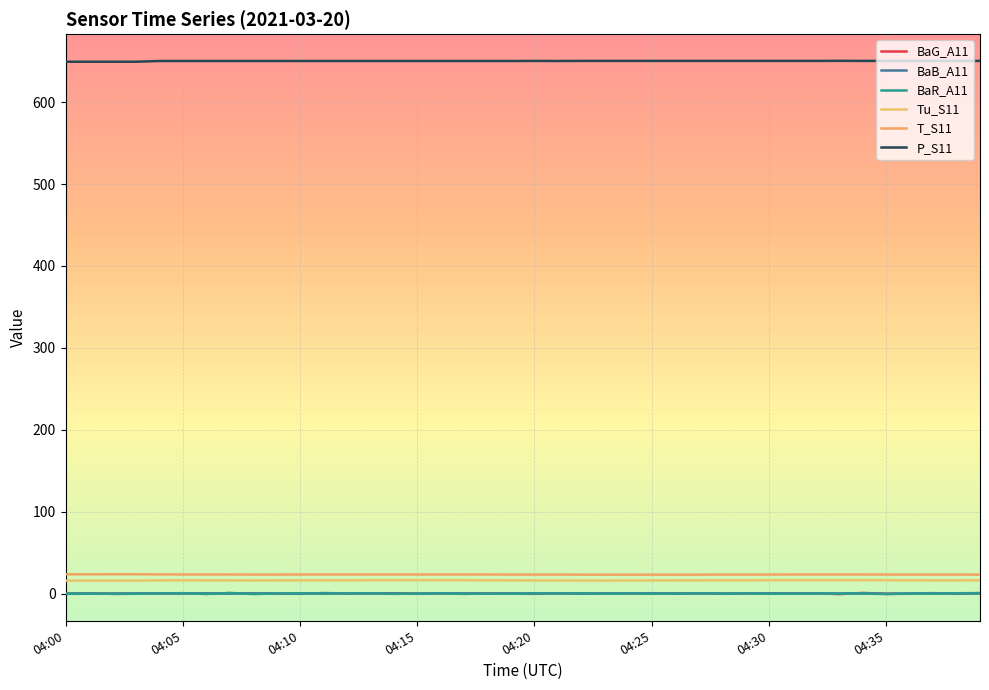

How many values in the BaG_A11 series exceed 0?

30